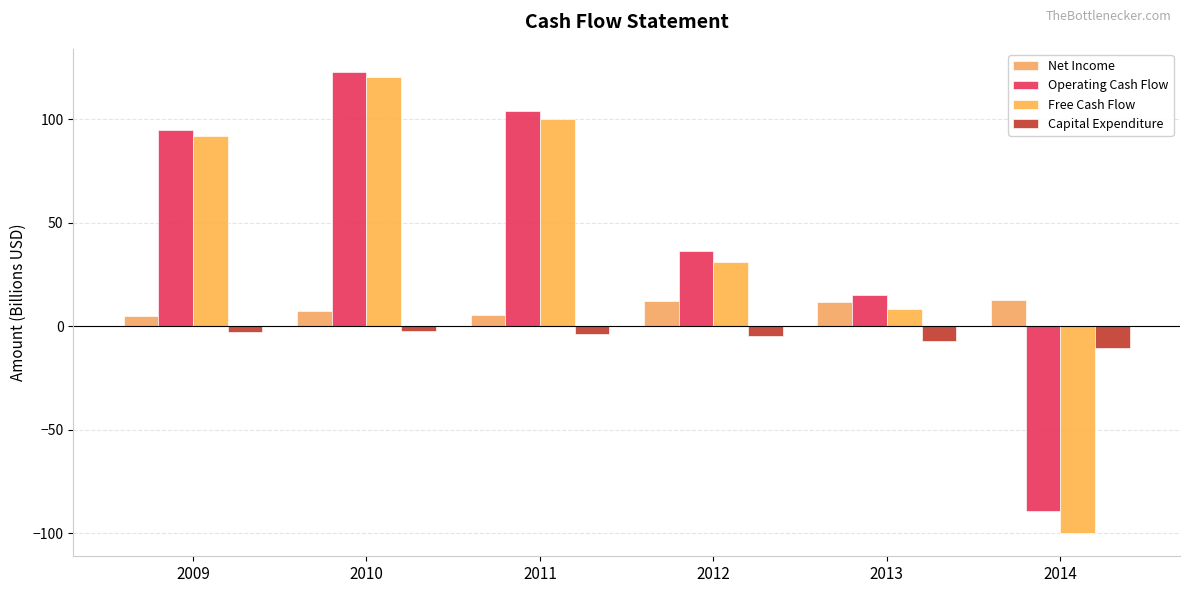

What are all the series names shown in the legend?

Net Income, Operating Cash Flow, Free Cash Flow, Capital Expenditure